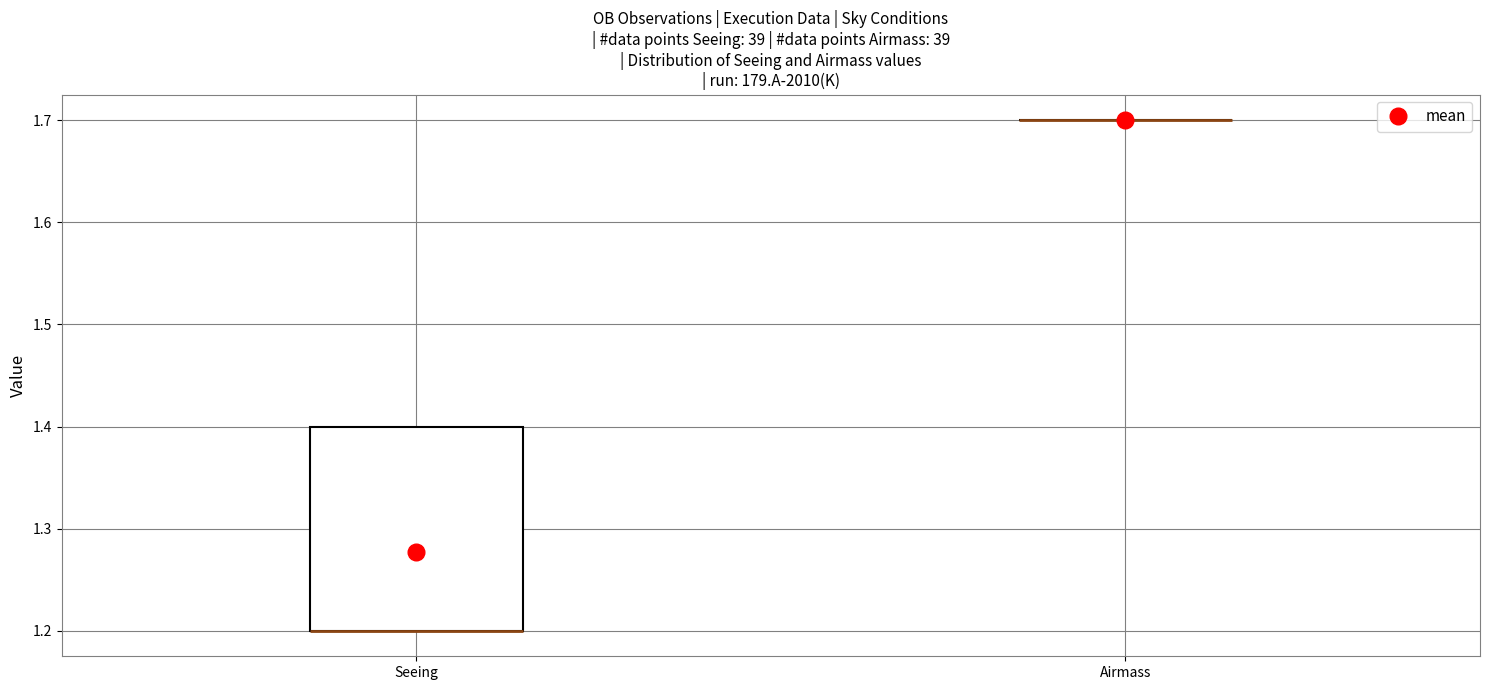

Reading left to right, read every box against the y-axis: the position of its median line, the range the box covers, and the ends of its whiskers. The values are not printed on the chart, so give them approximately, as read against the axis.

Seeing: median 1.2 (drawn on the box's lower edge), box 1.2 to 1.4, whiskers 1.2 to 1.4
Airmass: box collapsed to a line at 1.7, whiskers 1.7 to 1.7